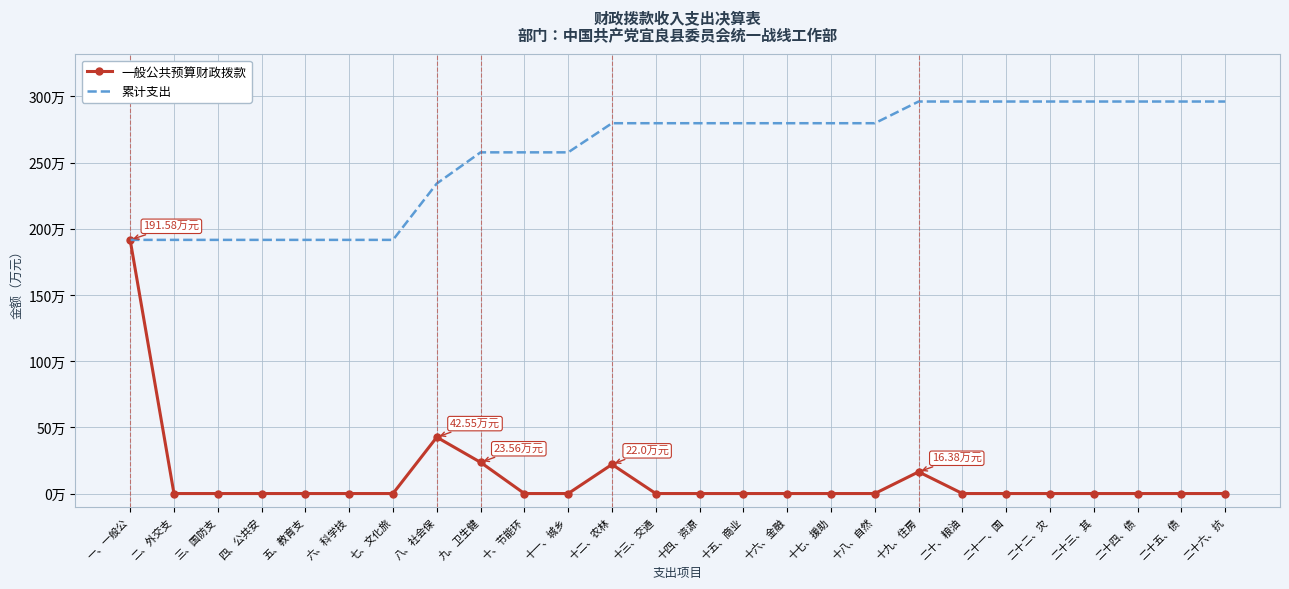

Rank the series by their average value, from lowest to highest.

一般公共预算财政拨款, 累计支出